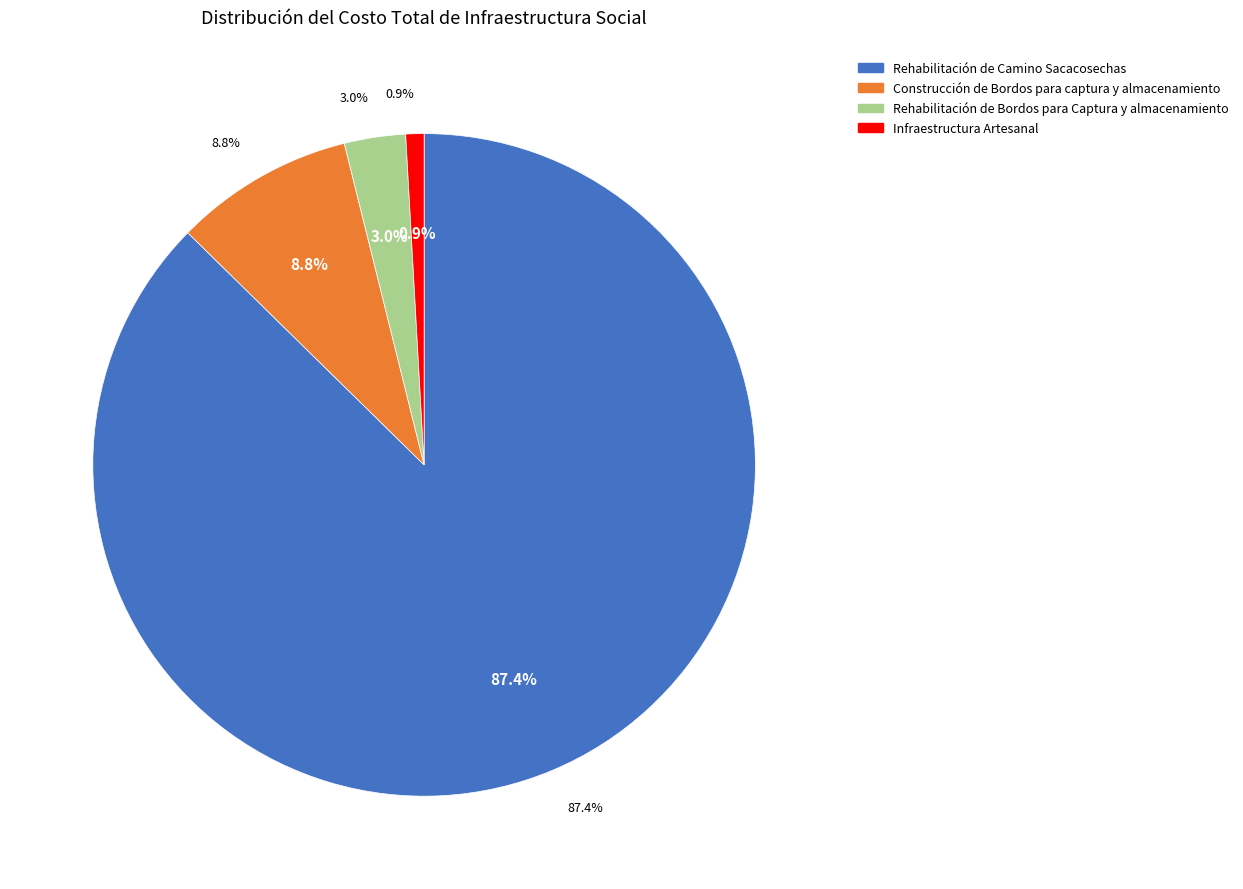

What portion of the pie excludes Rehabilitación de Camino Sacacosechas?

12.6%